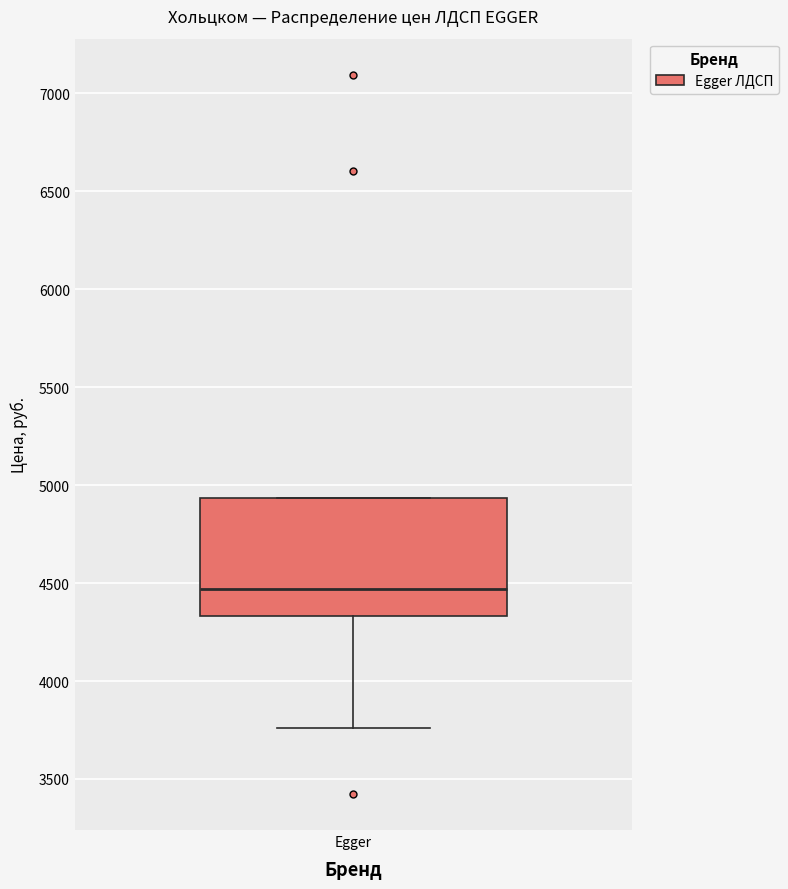

Transcribe this box plot: give where the median line is, the range the box spans, and where the two whiskers end, as read against the y-axis. The values are not printed on the chart, so give them approximately, as read against the axis.

median 4450, box 4350 to 4950, whiskers 3750 to 4950